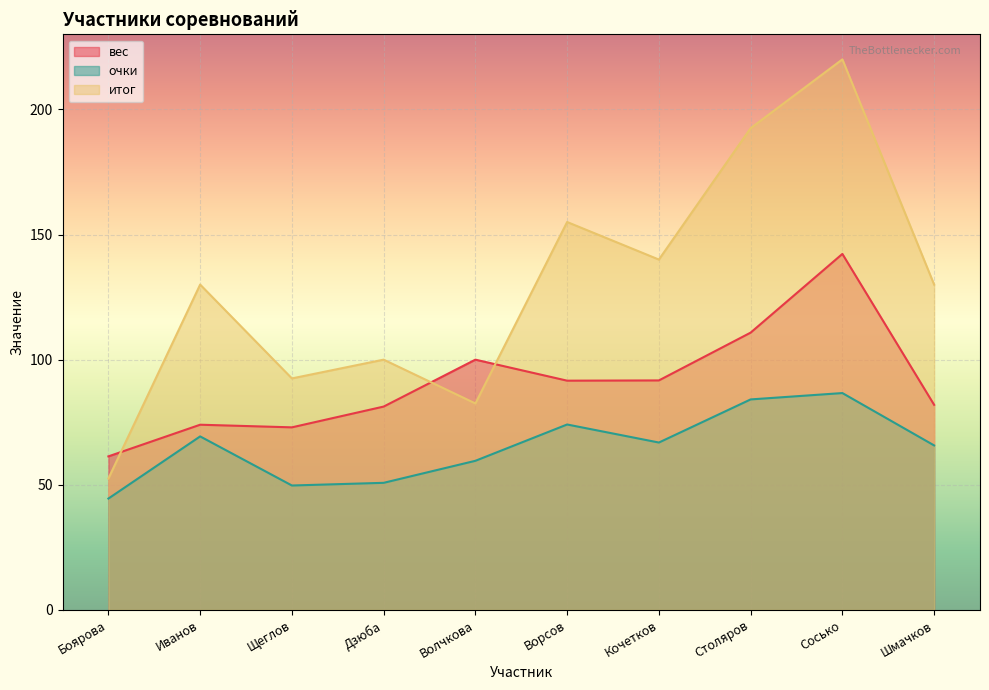

Reading right to left, extract all data points from this chart.

вес: 82.0	142.2	110.8	91.7	91.6	100.0	81.2	73.0	74.0	61.4
очки: 65.7	86.7	84.1	66.9	74.1	59.6	50.8	49.7	69.3	44.5
итог: 130.0	220.0	192.5	140.0	155.0	82.5	100.0	92.5	130.0	52.5